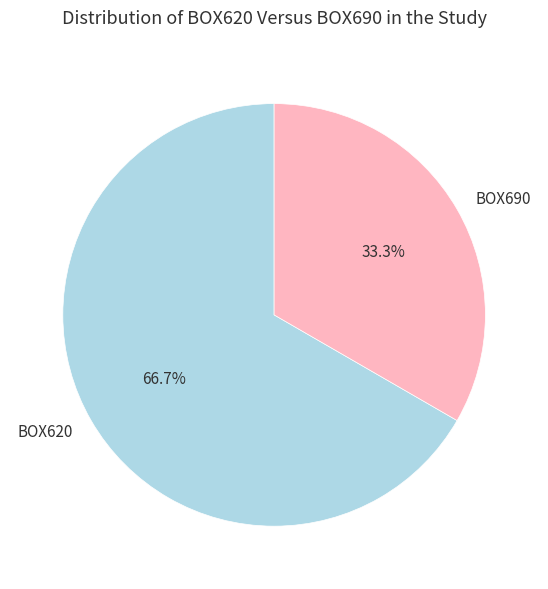

Which slice is the largest?

BOX620